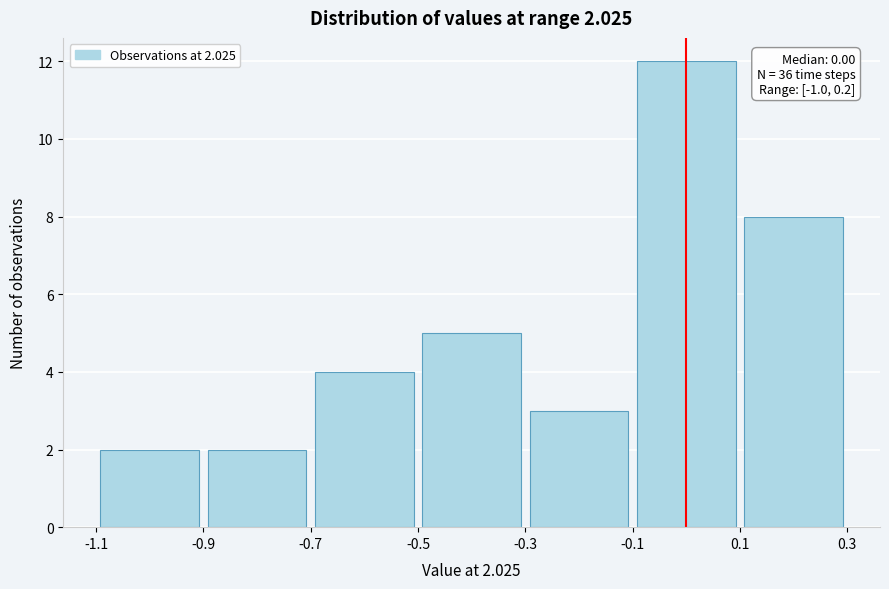

Which range on the x-axis has the tallest bar?

-0.1 to 0.1